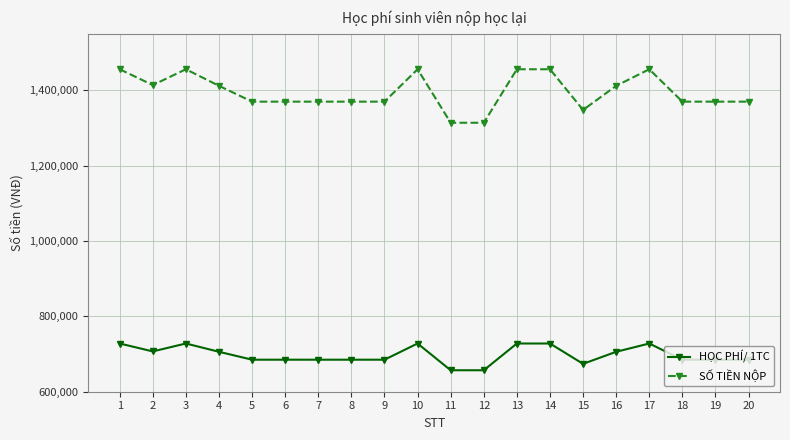

Which series has the widest spread of values?

SỐ TIỀN NỘP